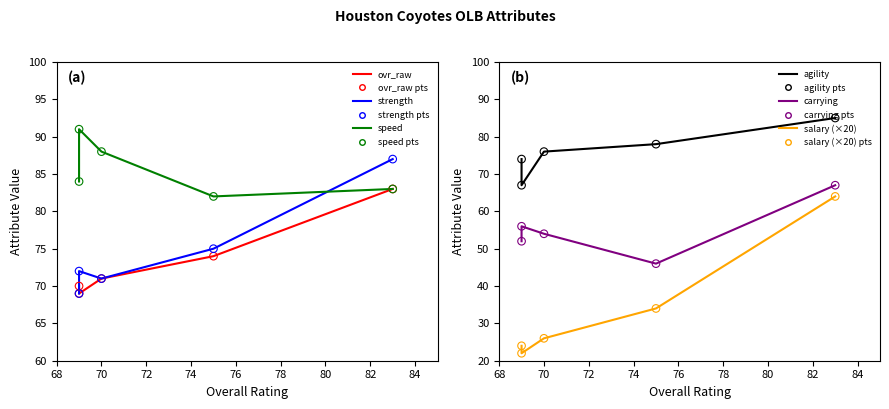

Which series has the largest Y range (max minus min)?

salary